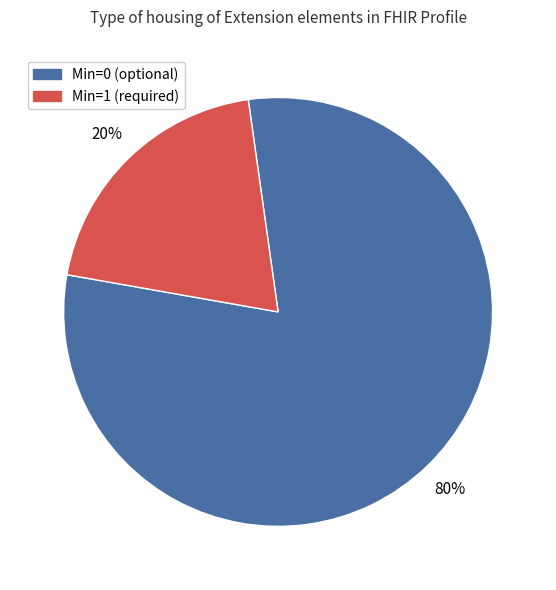

To the nearest percent, what is the average slice percentage?

50%